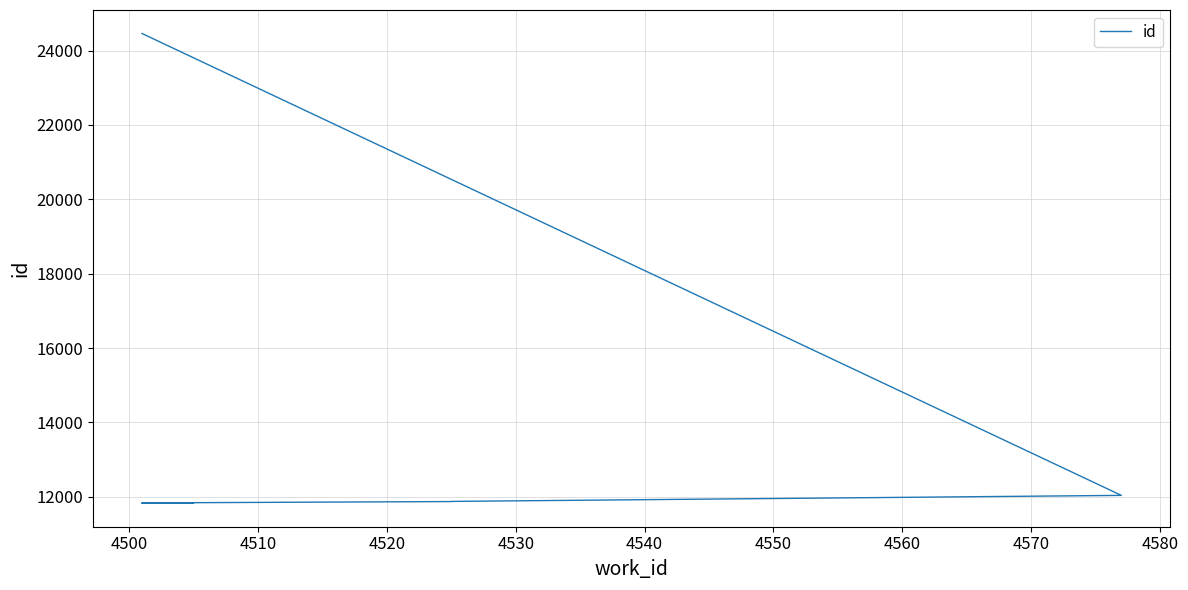

What is the change in value from 4500 to 4560?

+47